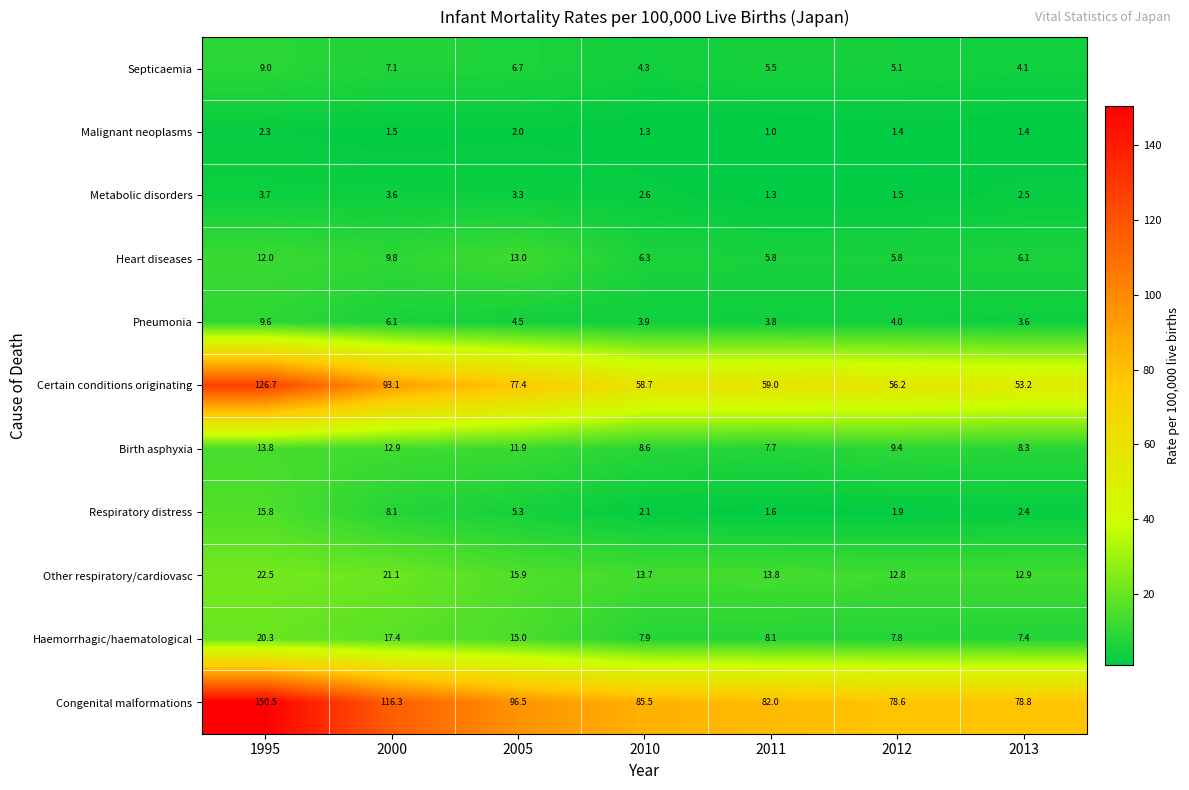

Where does the Other respiratory/cardiovasc series first go above 13?

1995